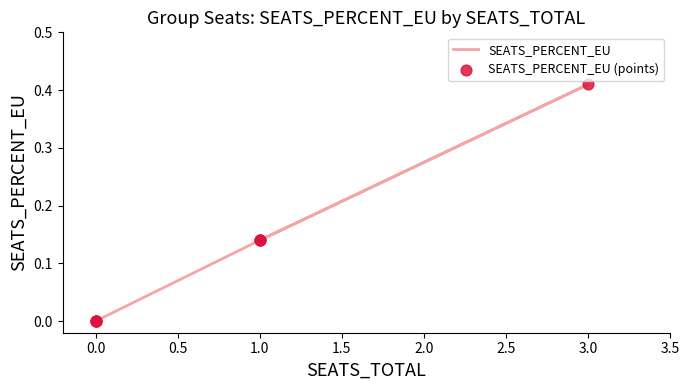

What are all the series names shown in the legend?

SEATS_PERCENT_EU, SEATS_PERCENT_EU (points)